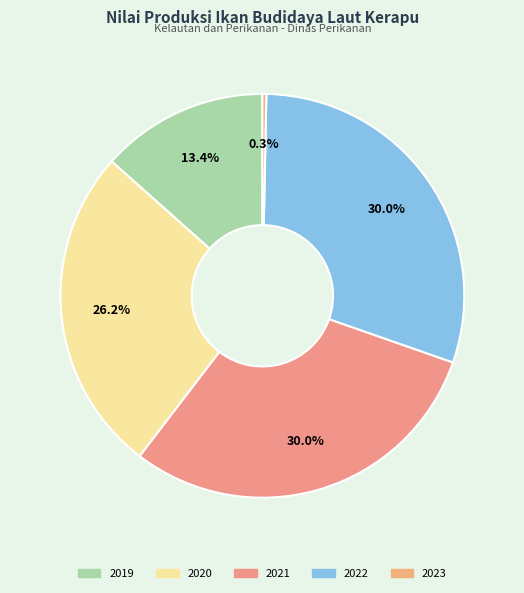

How many segments does this pie chart have?

5